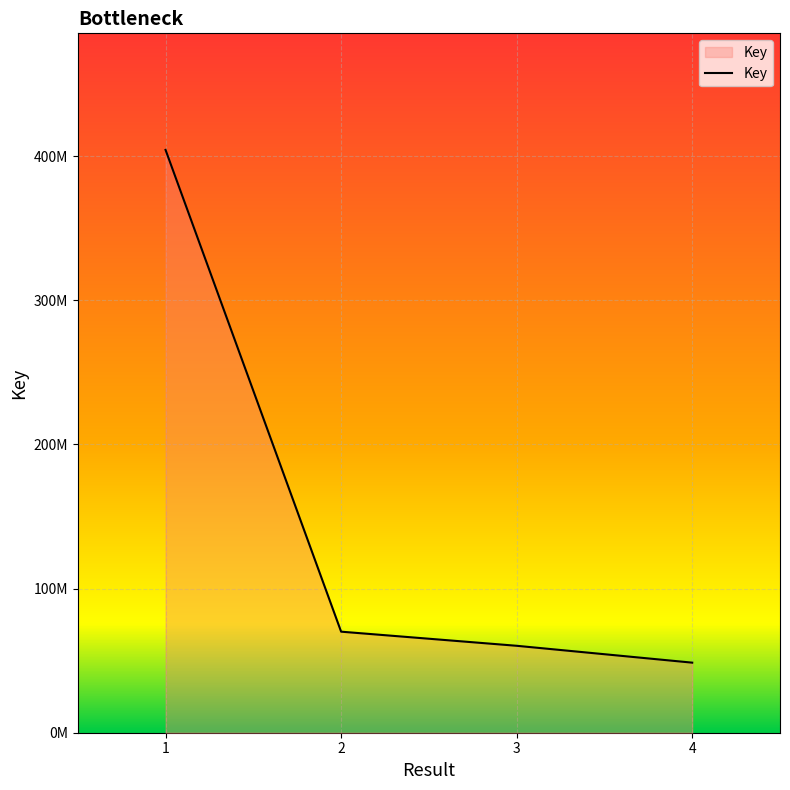

Does the chart display data point markers on the line(s)?

No